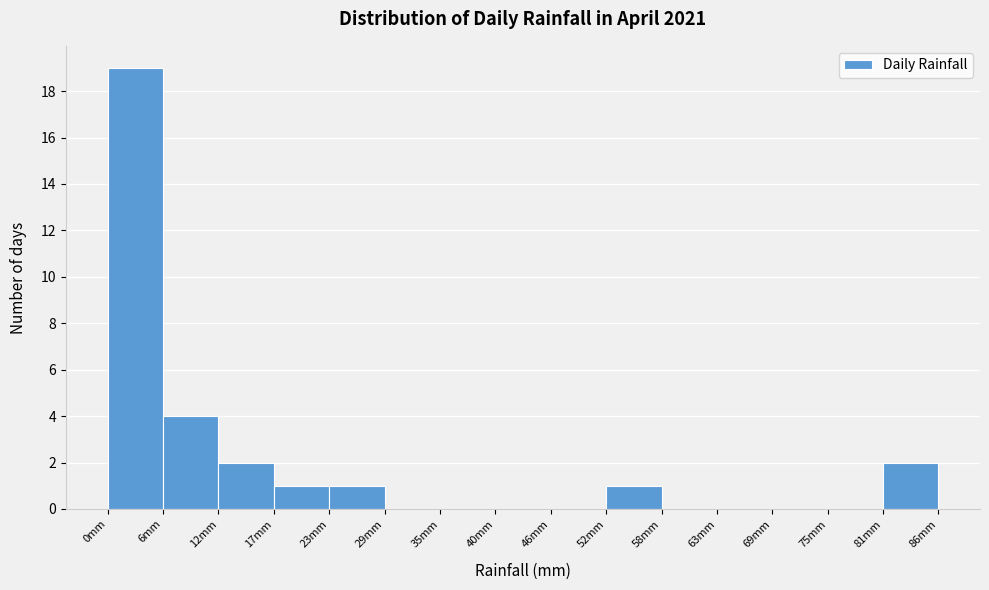

Which range on the x-axis has the tallest bar?

0 to 6